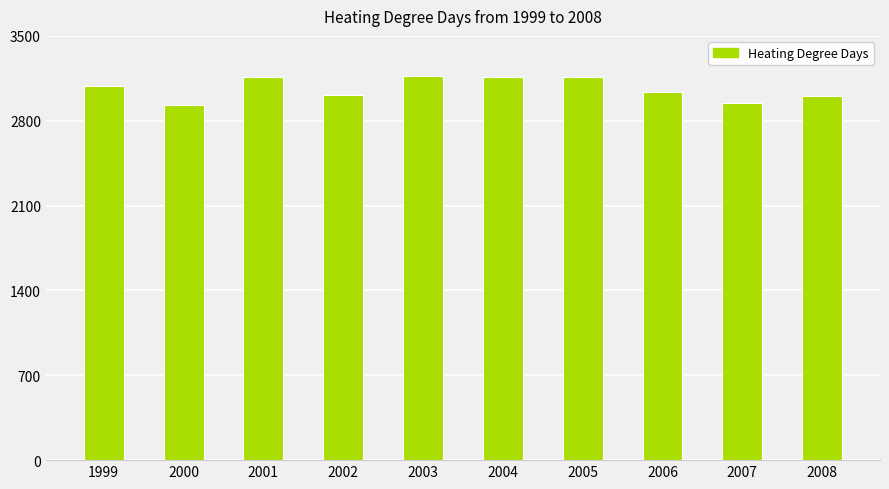

What is the difference between the maximum and minimum values?

246.0